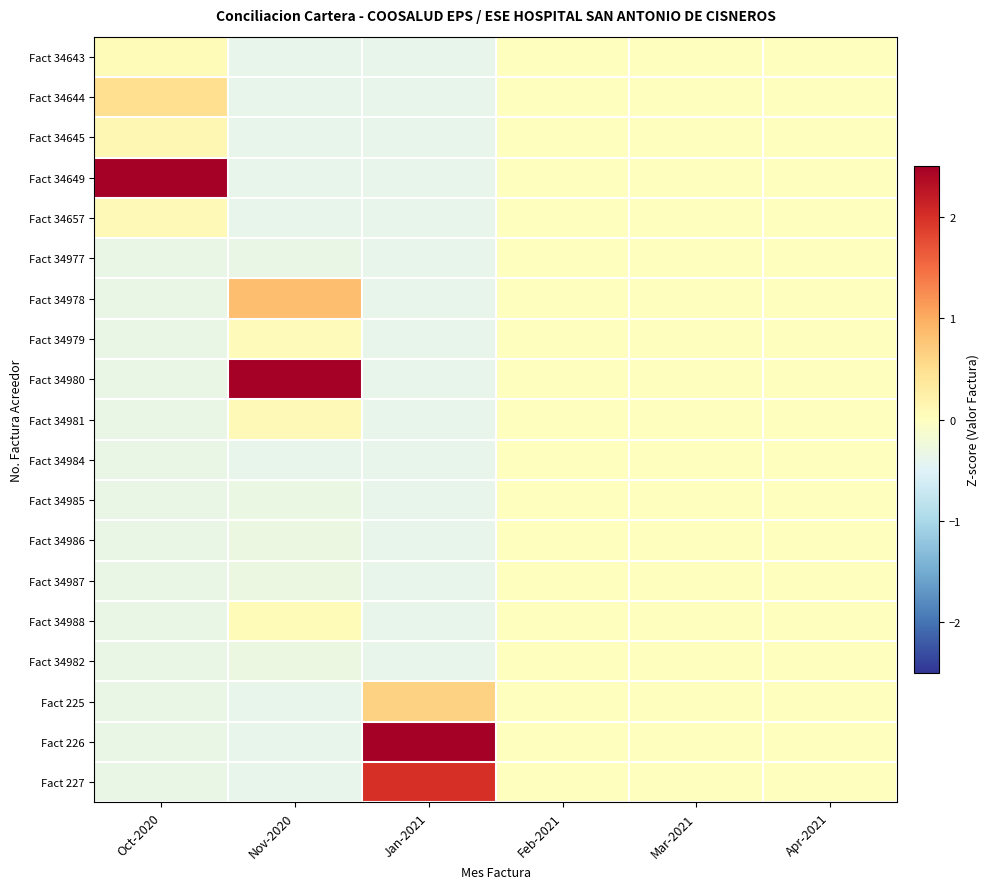

Which has a higher value, Jan-2021 or Apr-2021?

Apr-2021